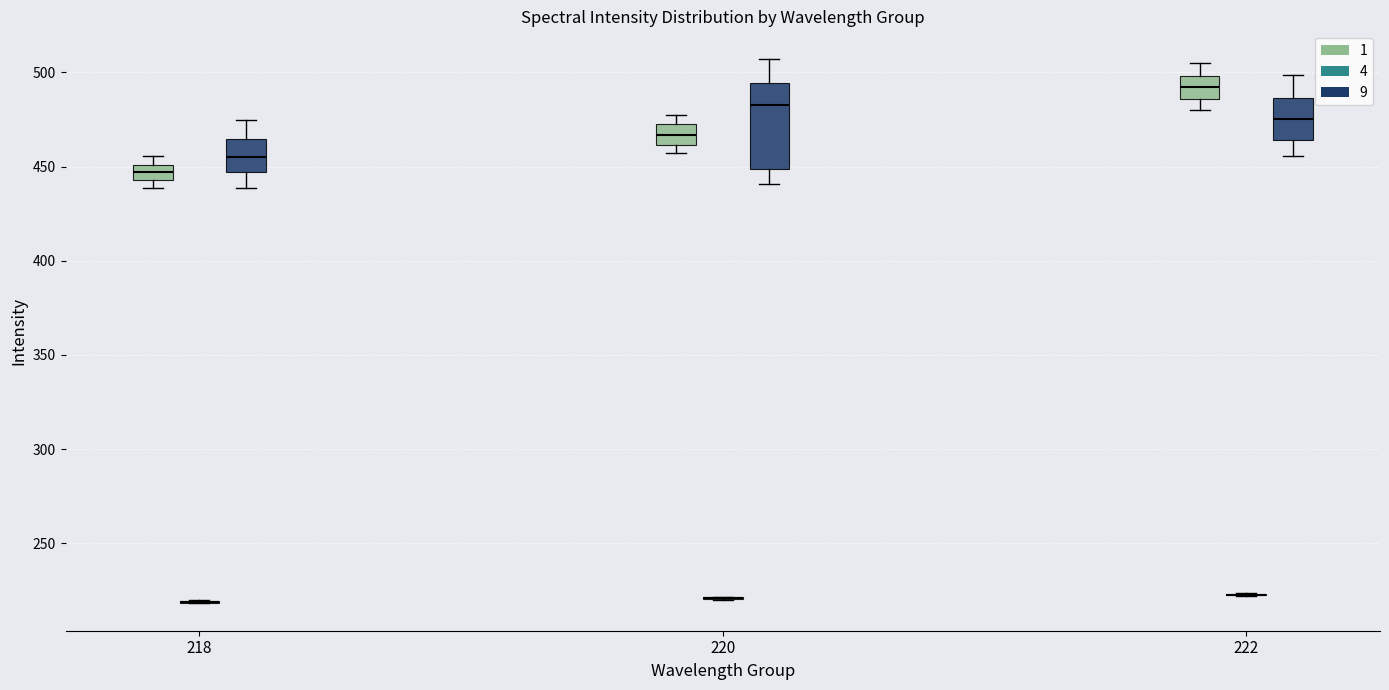

Reading left to right, read every box against the y-axis: the position of its median line, the range the box covers, and the ends of its whiskers. The values are not printed on the chart, so give them approximately, as read against the axis.

218 (1): median 445 (inside the box), box 445 to 450, whiskers 440 to 455
218 (4): box collapsed to a line at 220, whiskers 220 to 220
218 (9): median 455, box 445 to 465, whiskers 440 to 475
220 (1): median 465, box 460 to 470, whiskers 455 to 475
220 (4): box collapsed to a line at 220, whiskers 220 to 220
220 (9): median 485, box 450 to 495, whiskers 440 to 505
222 (1): median 490, box 485 to 500, whiskers 480 to 505
222 (4): box collapsed to a line at 225, whiskers 220 to 225
222 (9): median 475, box 465 to 485, whiskers 455 to 500